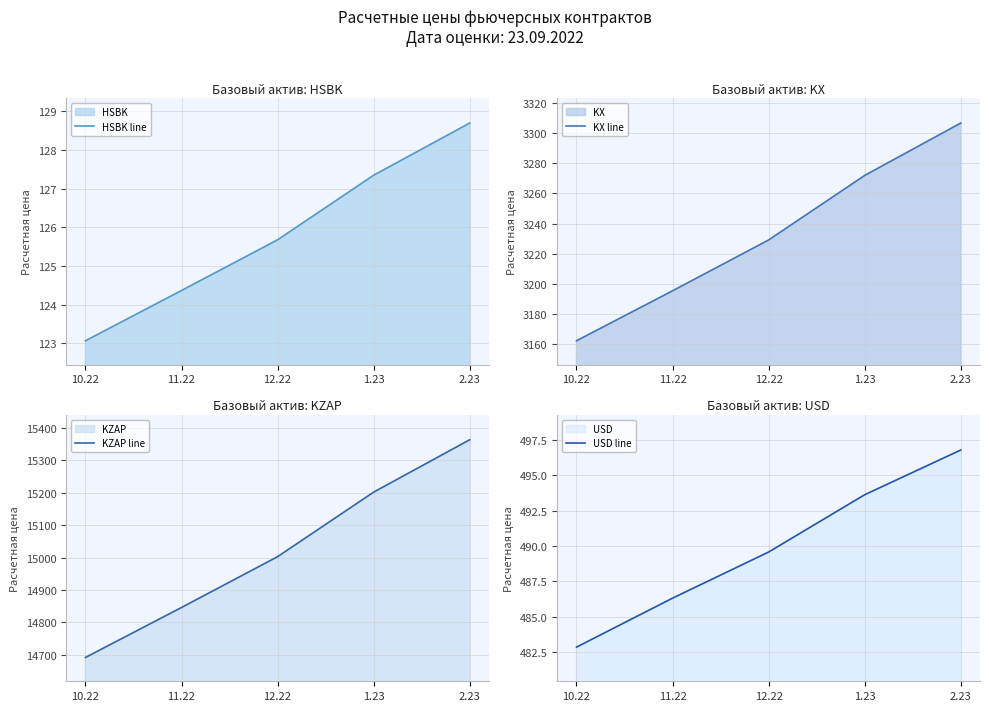

True or false: KZAP line has a value of 22065.3 at 11.22.

False